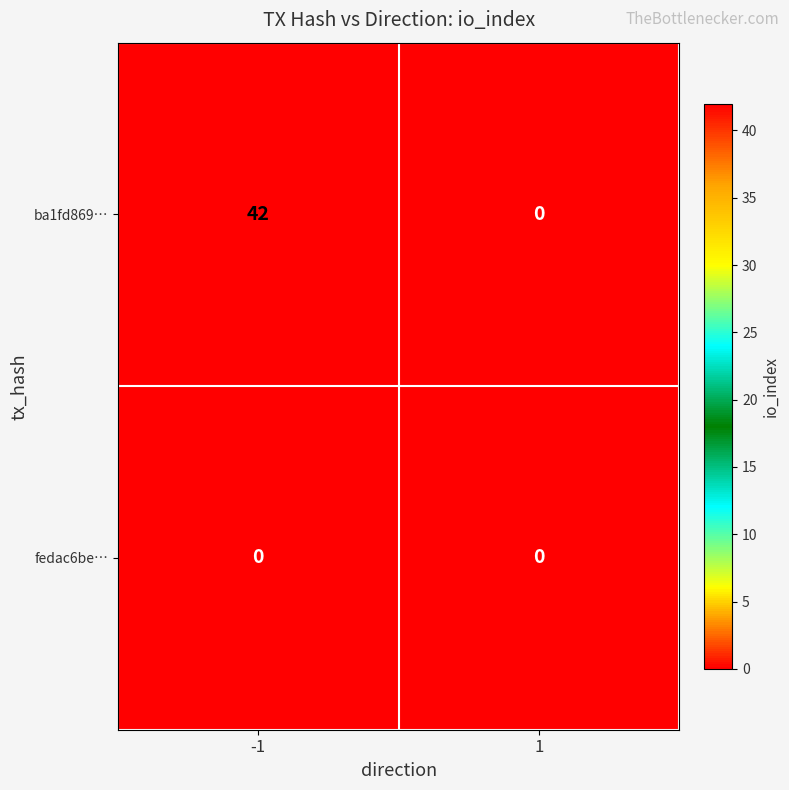

What is the maximum value for ba1fd869…?

42